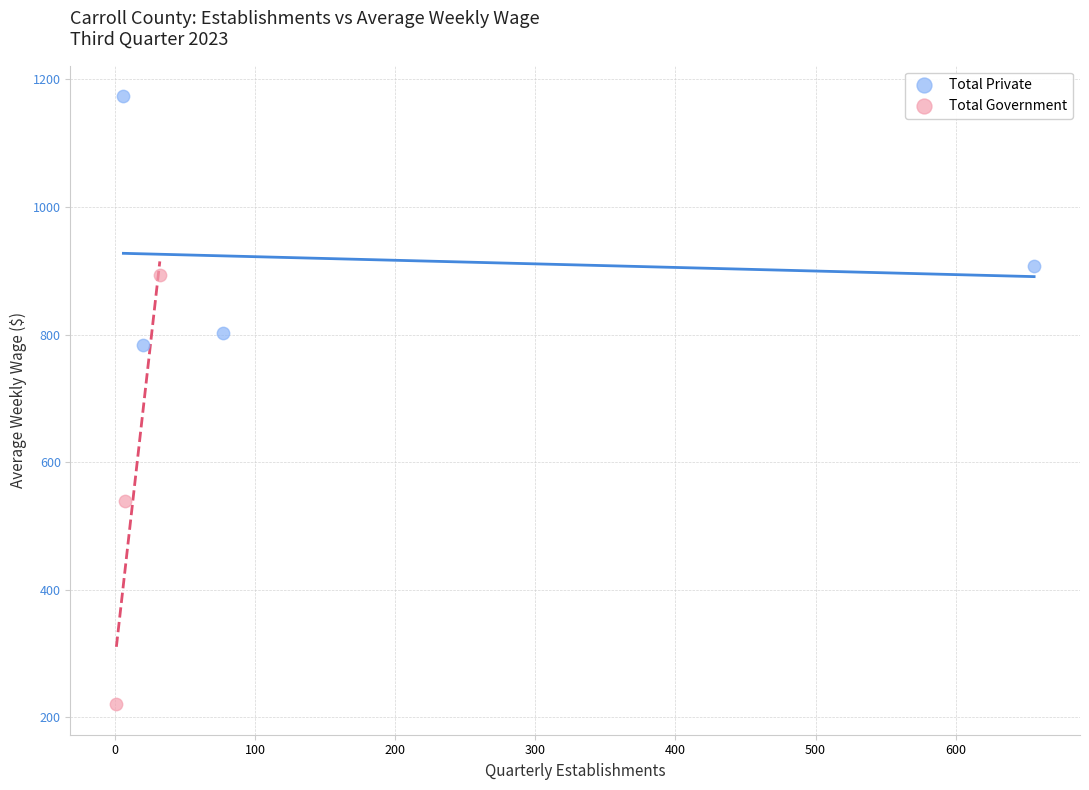

Which series has the widest spread of Y values?

Total Government